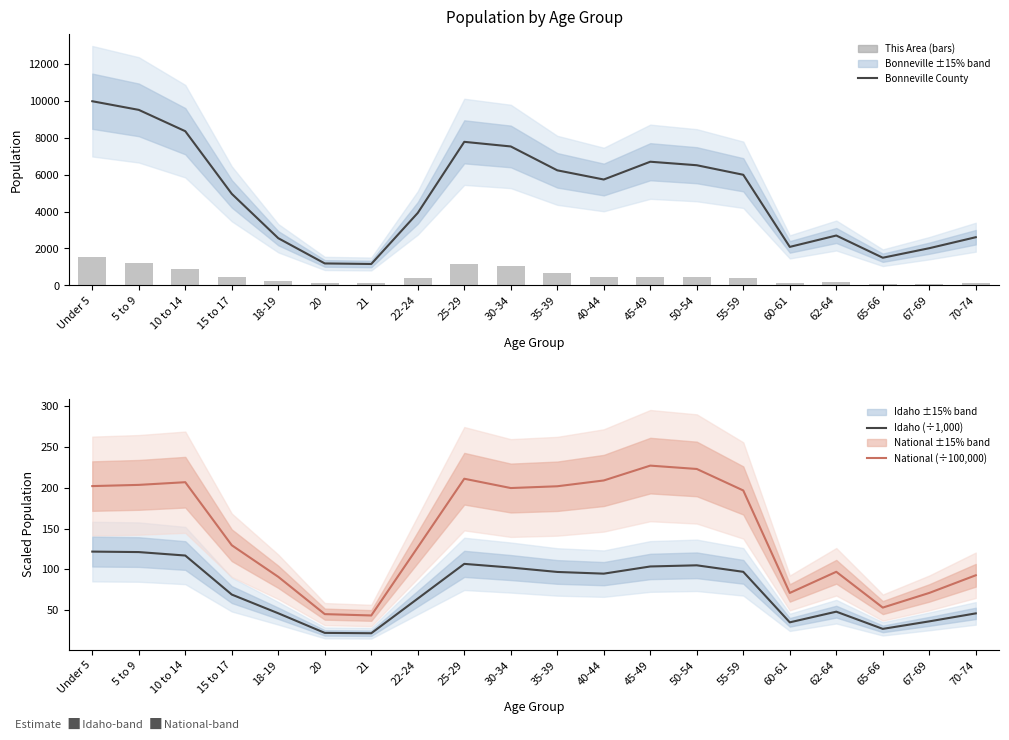

Is the value of Bonneville County at 22-24 greater than the value of National (÷100,000) at 22-24?

Yes